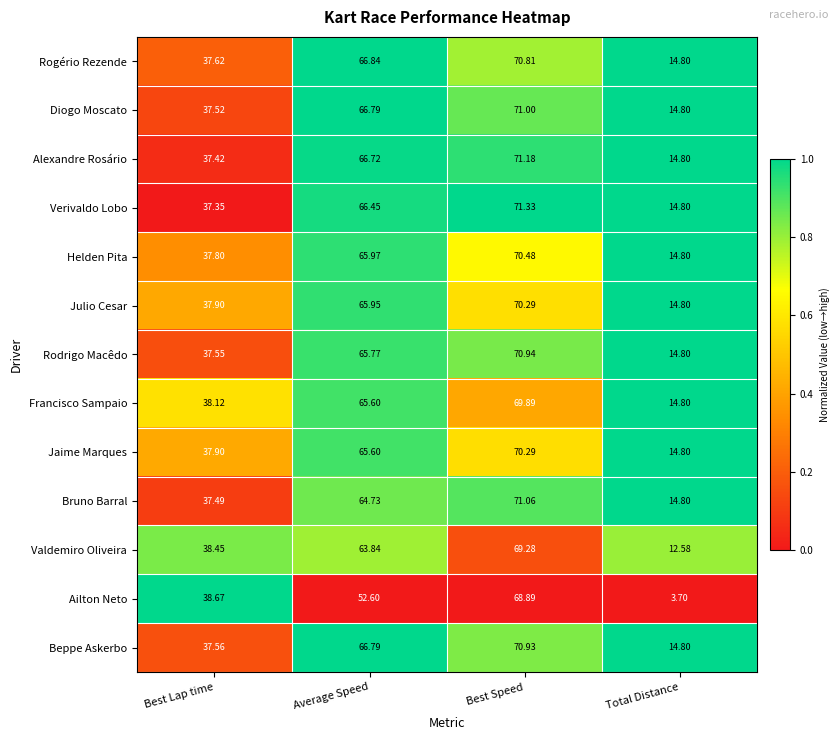

Which series has the largest total across all categories?

Alexandre Rosário